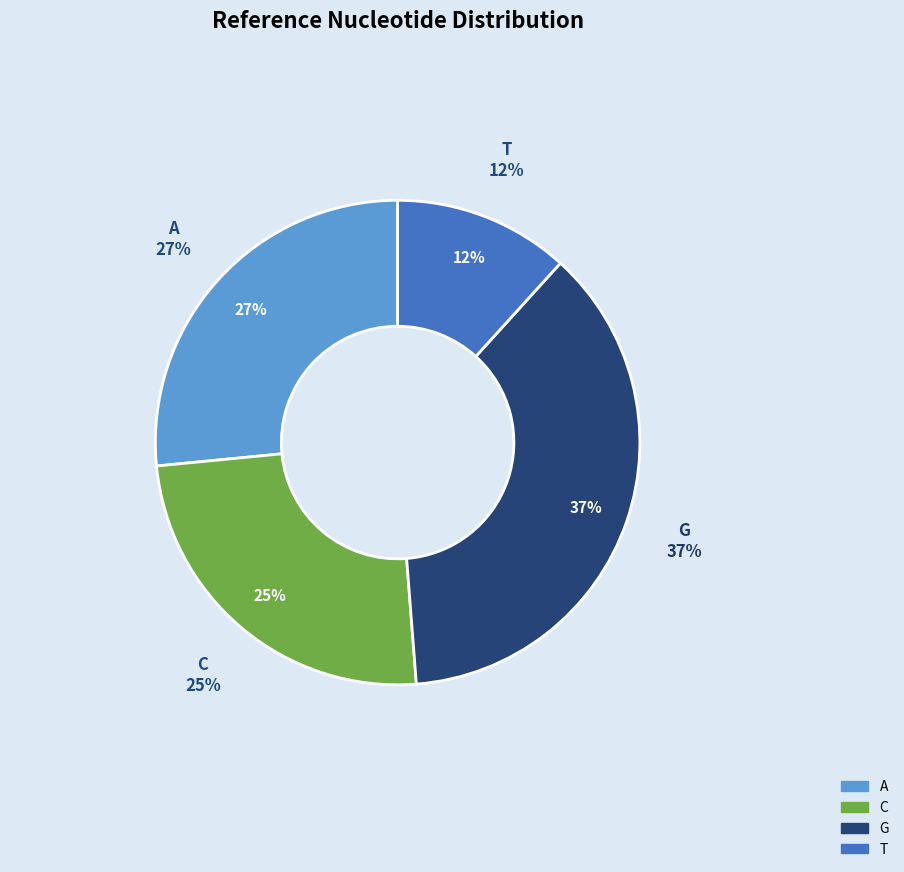

Which slice is the largest?

G